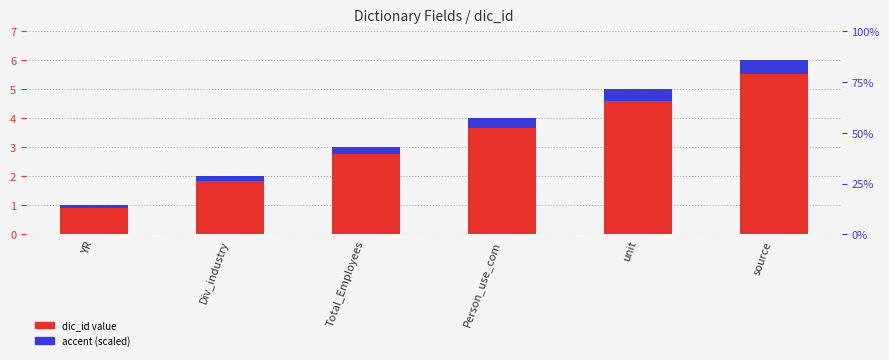

The value of accent (scaled) at Total_Employees is 0.1. True or false?

False